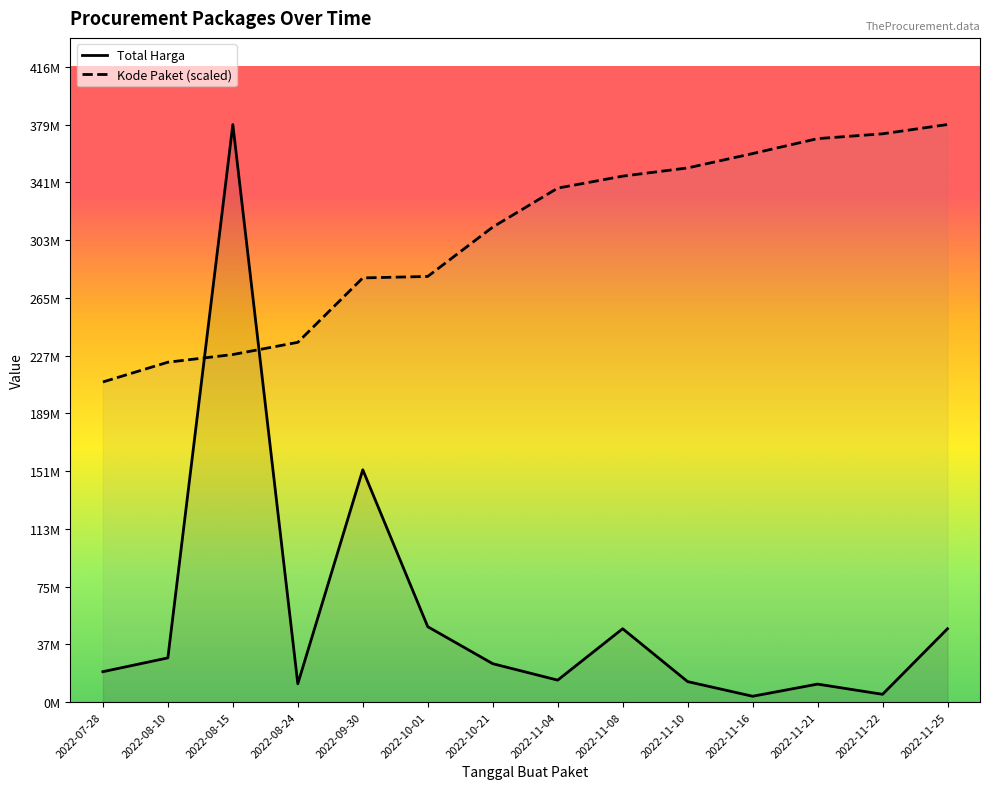

Reading left to right, transcribe all the data shown in this chart.

Total Harga: 19950000.0	29000000.0	379075000.0	12000000.0	152477000.0	49478000.0	25200000.0	14400000.0	48140000.0	13442000.0	3825000.0	11800000.0	5093000.0	48140000.0
Kode Paket: 210104622.7	223072896.8	228113286.6	236124148.9	278395506.6	279371369.5	311754923.8	337331493.9	345192960.9	350588970.6	360009935.7	369818596.3	372977861.1	379075000.0